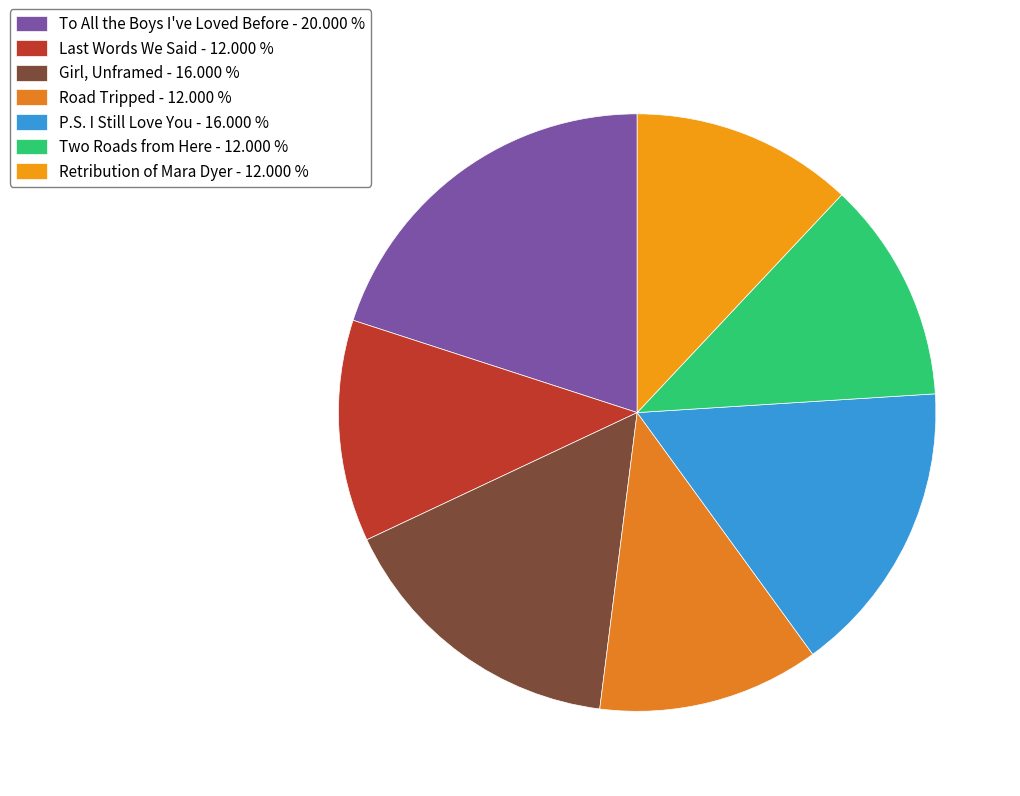

Which slice is the largest?

To All the Boys I've Loved Before